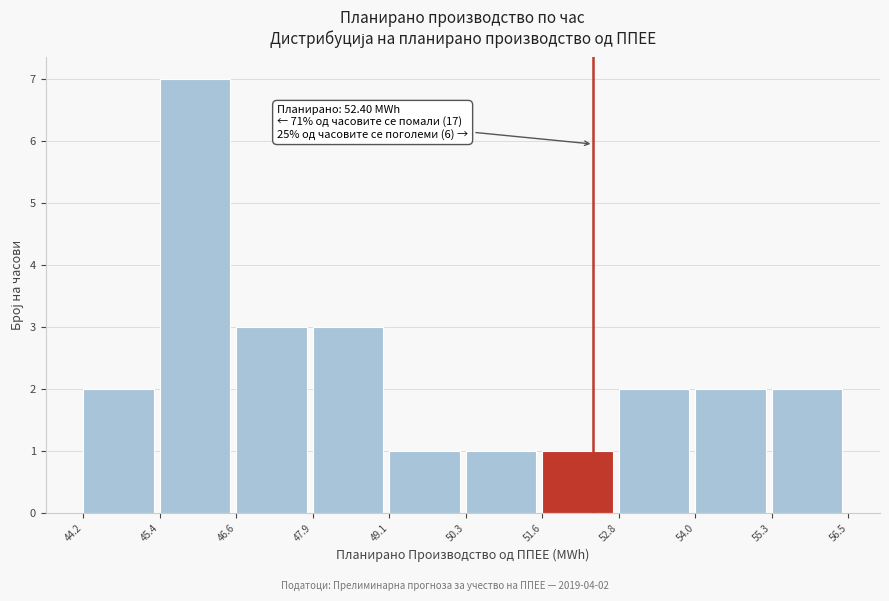

Which range on the x-axis has the tallest bar?

45.4 to 46.6